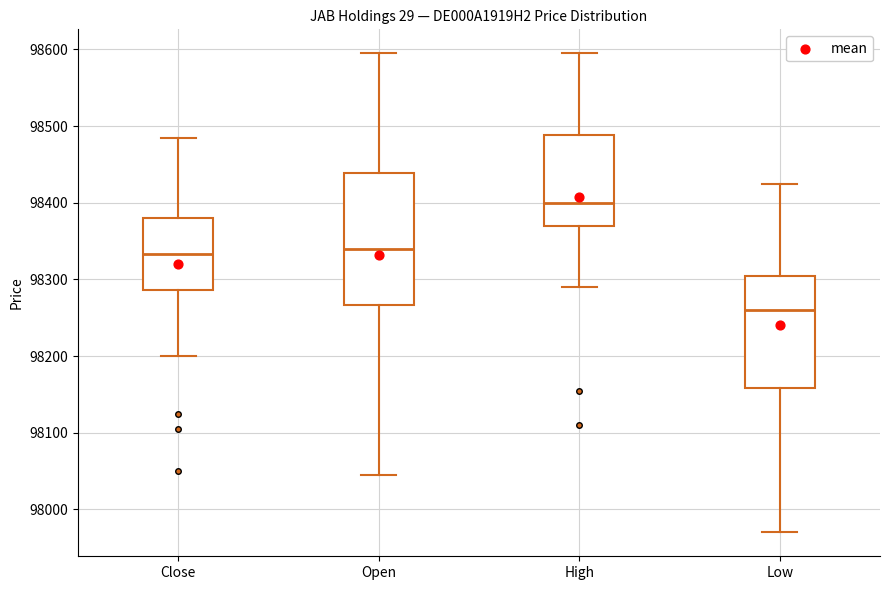

Reading left to right, transcribe this box plot: for each box, give where its median line is, the range the box spans, and where its two whiskers end, as read against the y-axis. The values are not printed on the chart, so give them approximately, as read against the axis.

Close: median 98330, box 98290 to 98380, whiskers 98200 to 98490
Open: median 98340, box 98270 to 98440, whiskers 98050 to 98600
High: median 98400, box 98370 to 98490, whiskers 98290 to 98600
Low: median 98260, box 98160 to 98310, whiskers 97970 to 98430